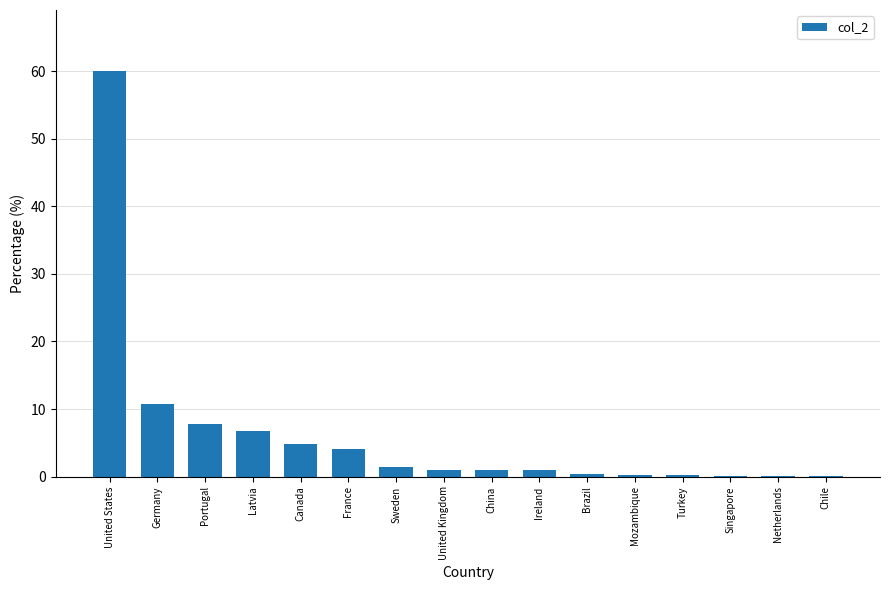

What is the maximum value shown in the chart?

60.1